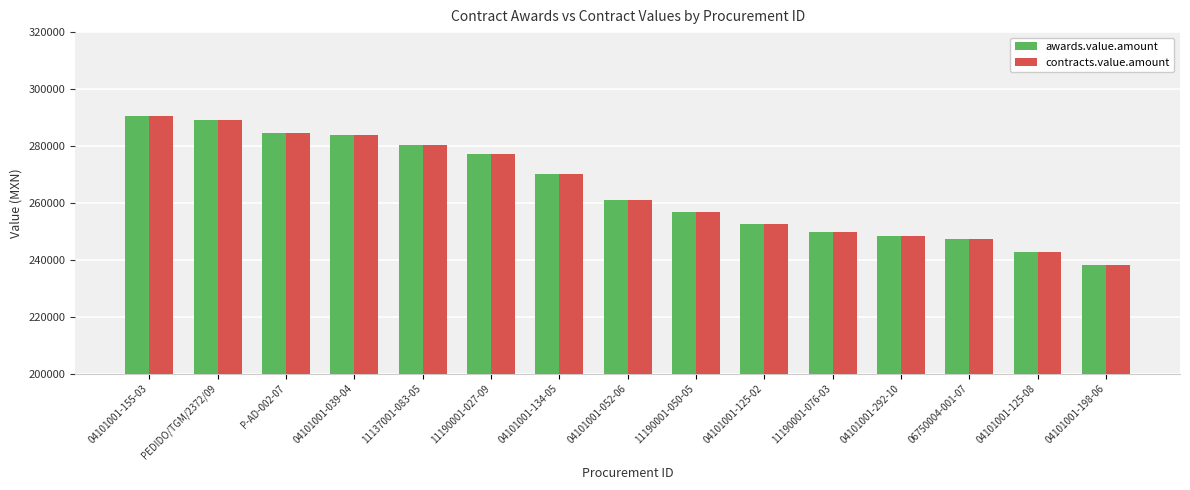

What is the total value across all series at 04101001-198-06?

476640.0